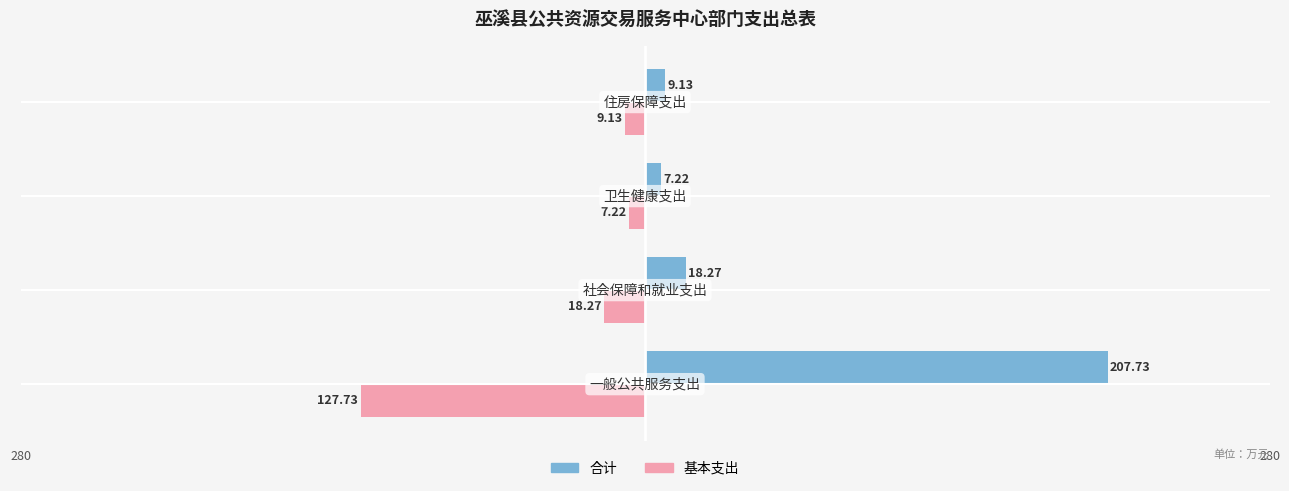

Which series has the widest spread of values?

合计